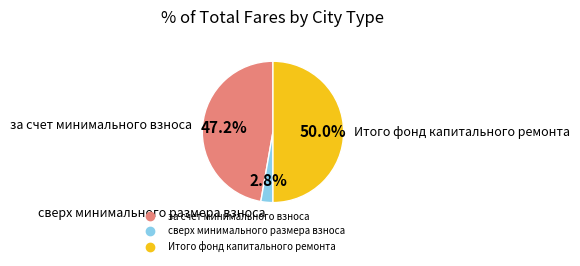

Rank the categories by value from highest to lowest.

Итого фонд капитального ремонта, за счет минимального взноса, сверх минимального размера взноса